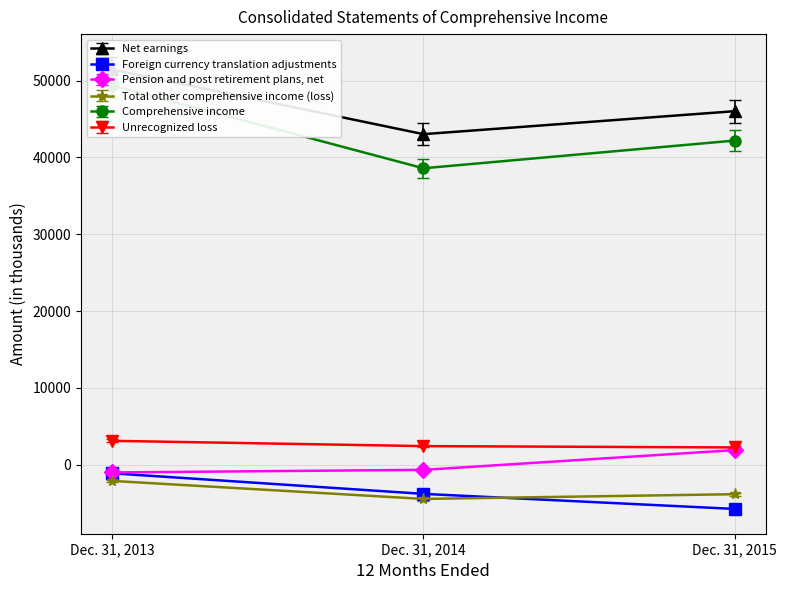

True or false: Foreign currency translation adjustments has a value of -3781.0 at Dec. 31, 2014.

True